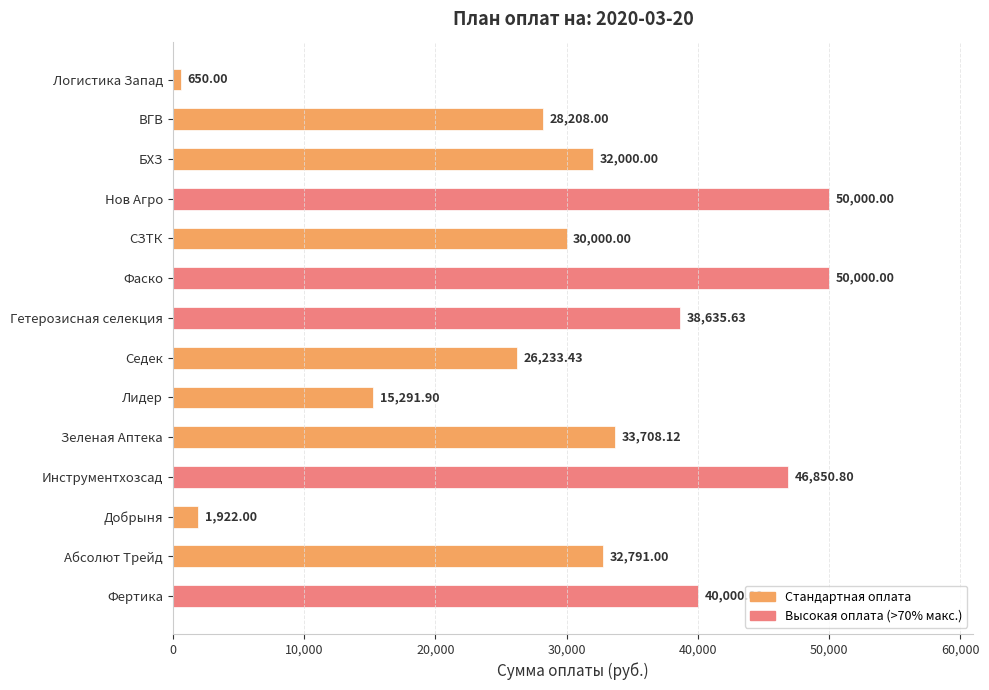

Which category has the lowest value across all series?

Логистика Запад